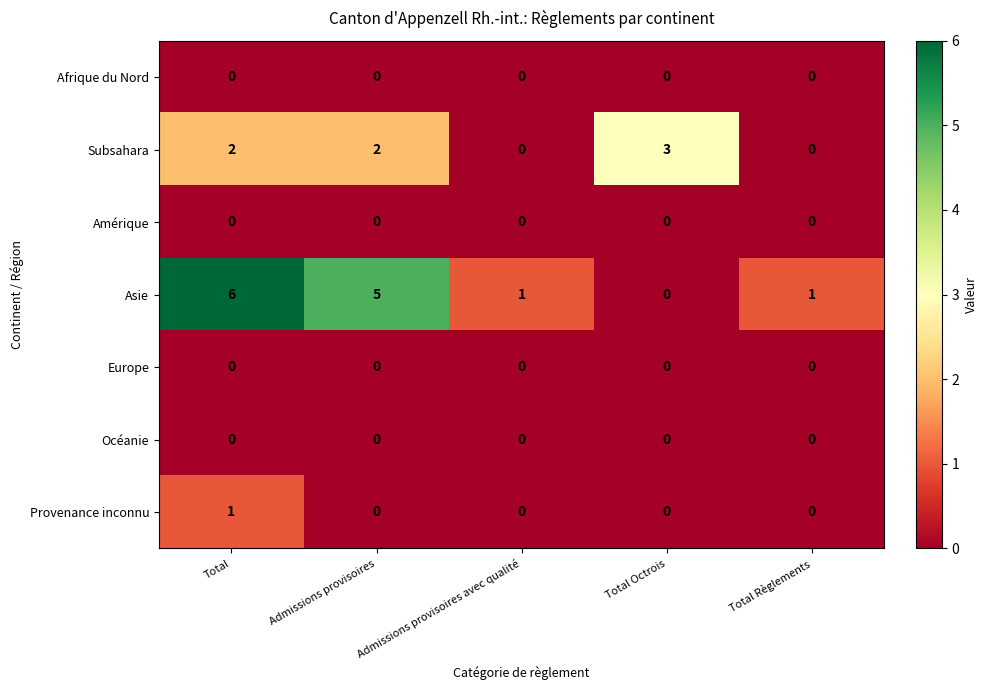

What is the difference between the highest and lowest values at Total?

6